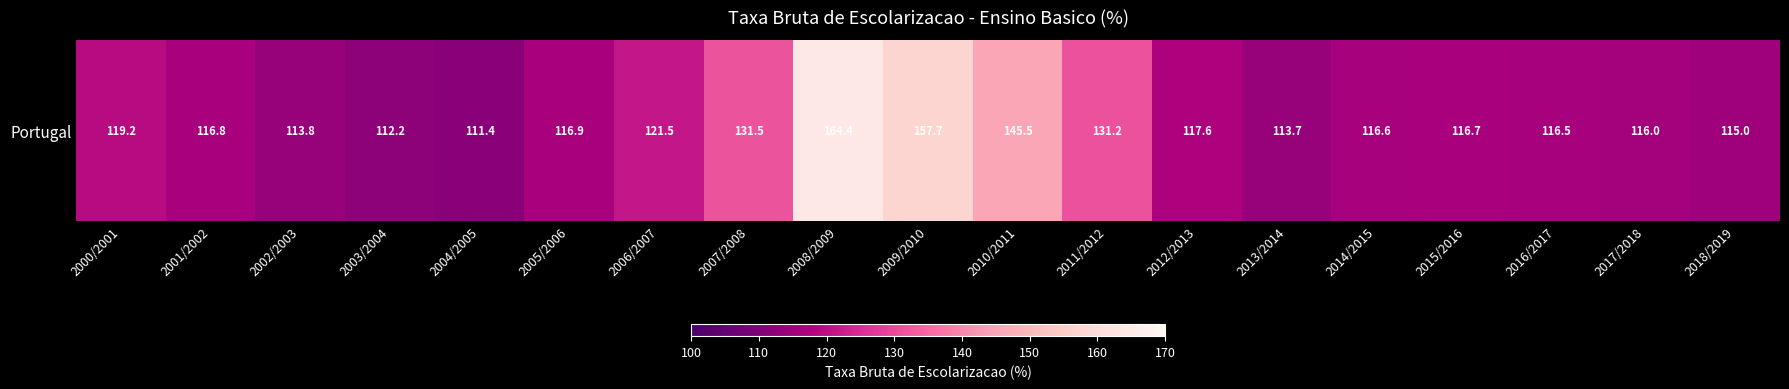

Which label corresponds to the smallest value in the chart?

2004/2005